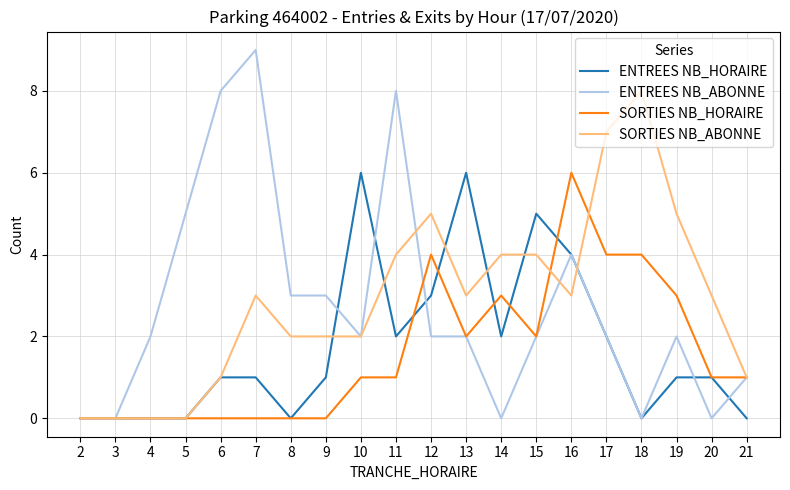

At which category is the sum across all series the highest?

16